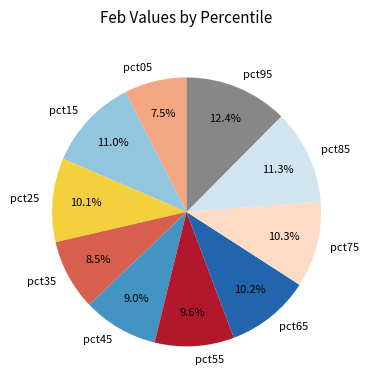

To the nearest percent, what is the average slice percentage?

10%